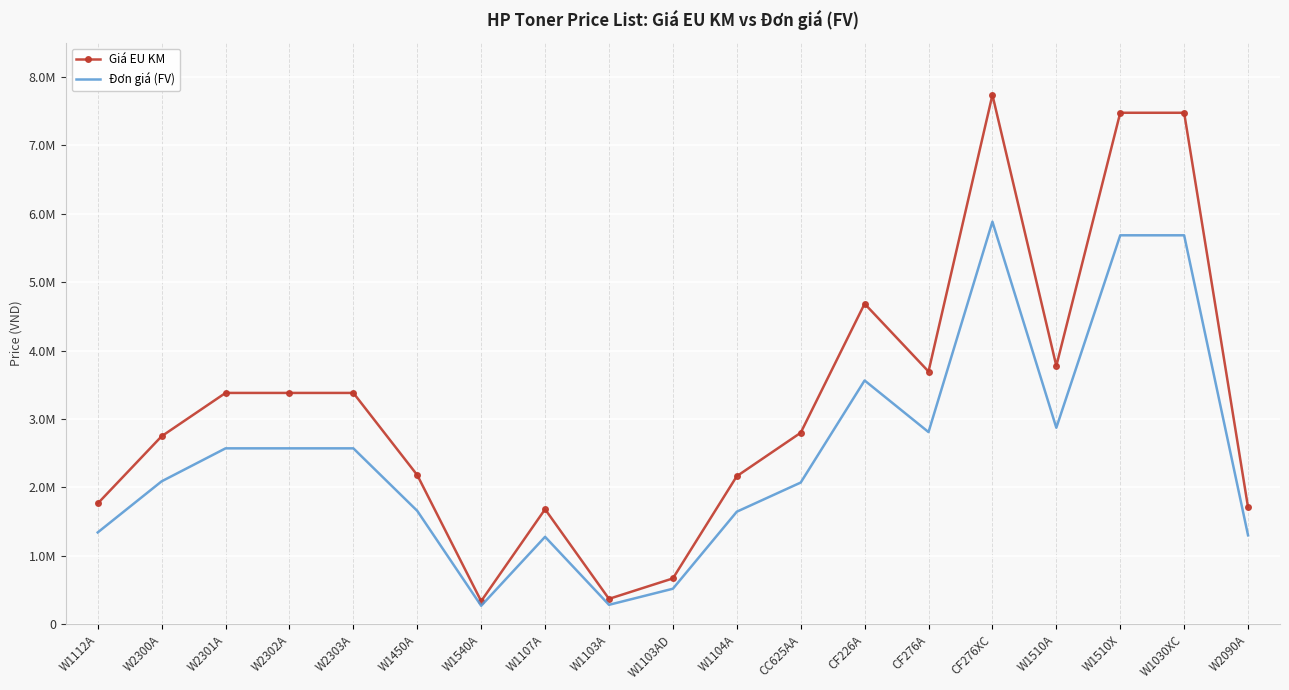

True or false: Giá EU KM and Đơn giá (FV) cross at least once.

False